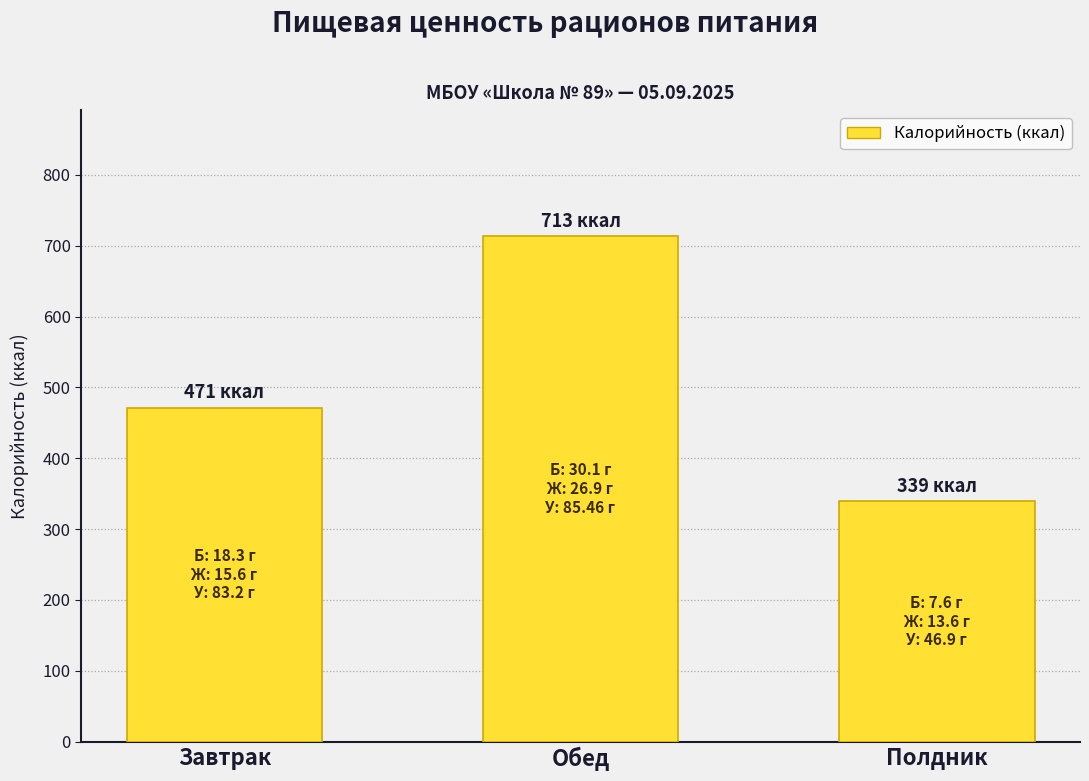

Does the chart contain any negative values?

No